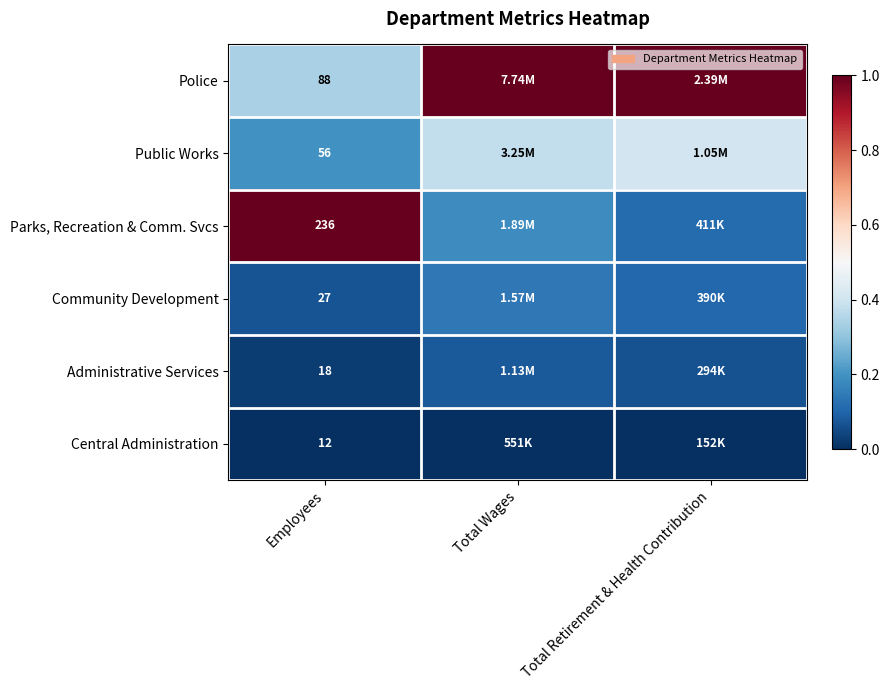

Count the number of data series in this chart.

6